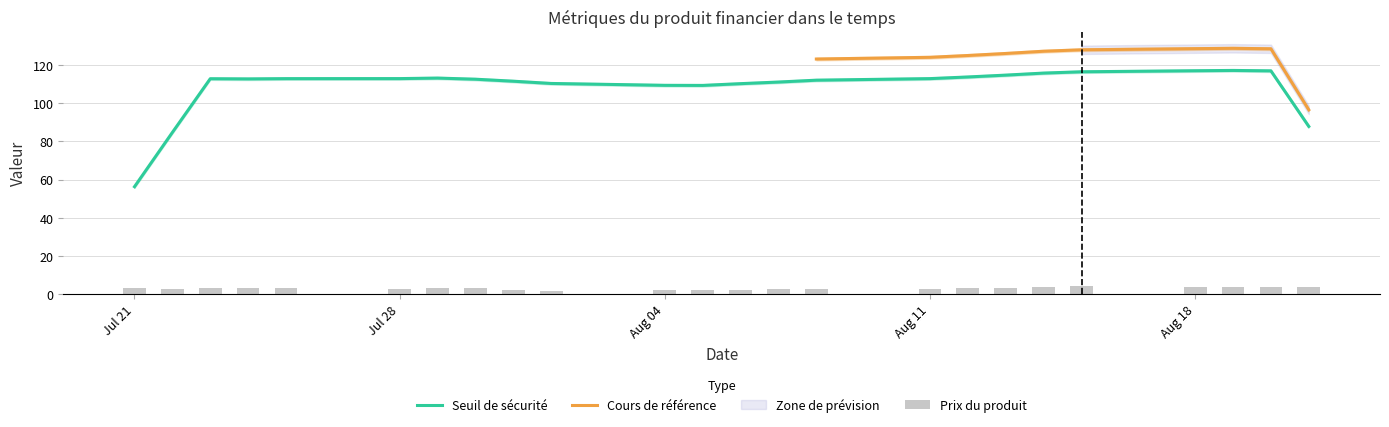

Which category has the lowest value in the Seuil de sécurité series?

Jul 21